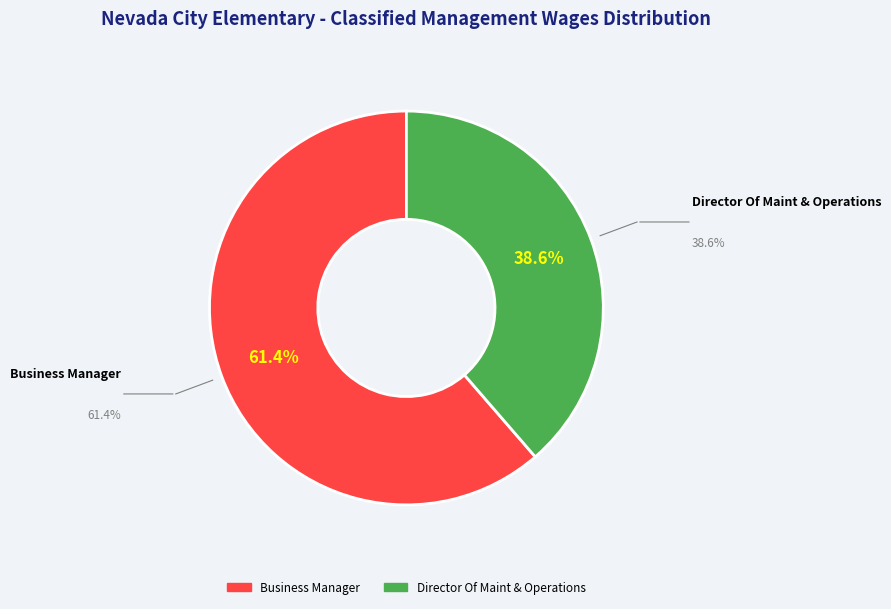

Combined, what portion of the pie is Director Of Maint & Operations and Business Manager?

100.0%